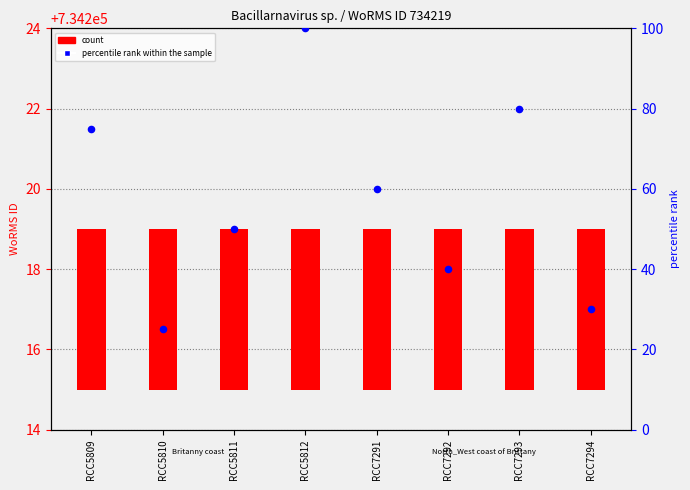

Which series has the widest spread of Y values?

percentile rank within the sample